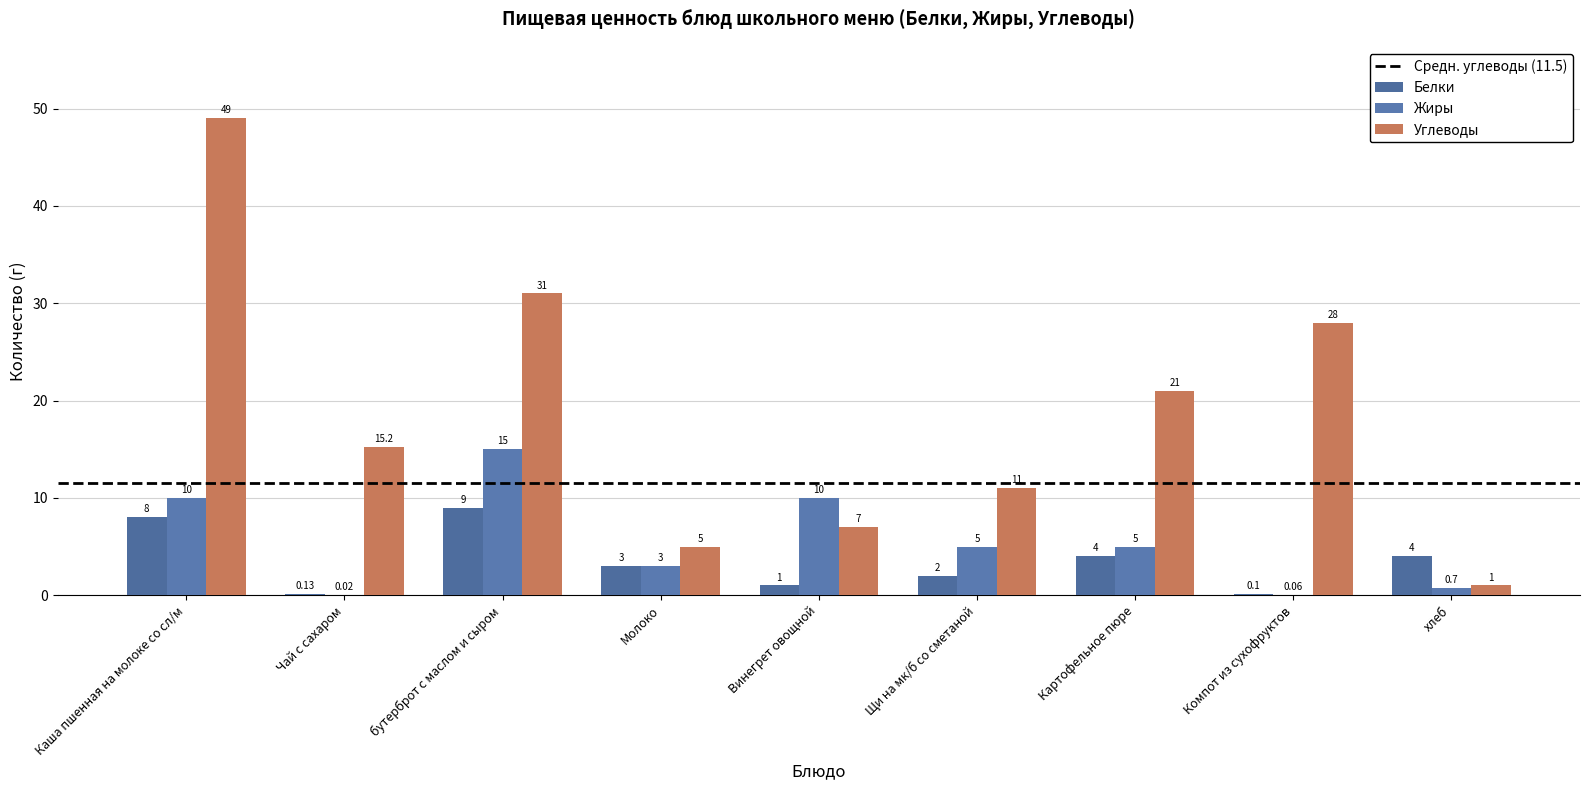

Reading right to left, transcribe all the data shown in this chart.

Белки: 4.0	0.1	4.0	2.0	1.0	3.0	9.0	0.1	8.0
Жиры: 0.7	0.1	5.0	5.0	10.0	3.0	15.0	0.0	10.0
Углеводы: 1.0	28.0	21.0	11.0	7.0	5.0	31.0	15.2	49.0